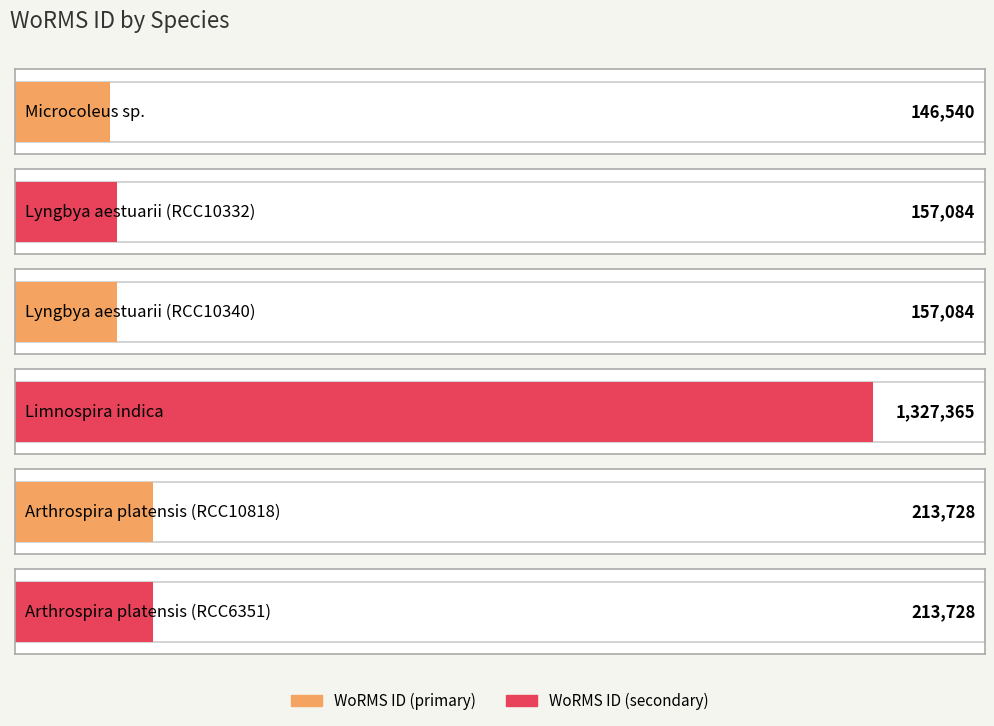

What is the average value?

369255